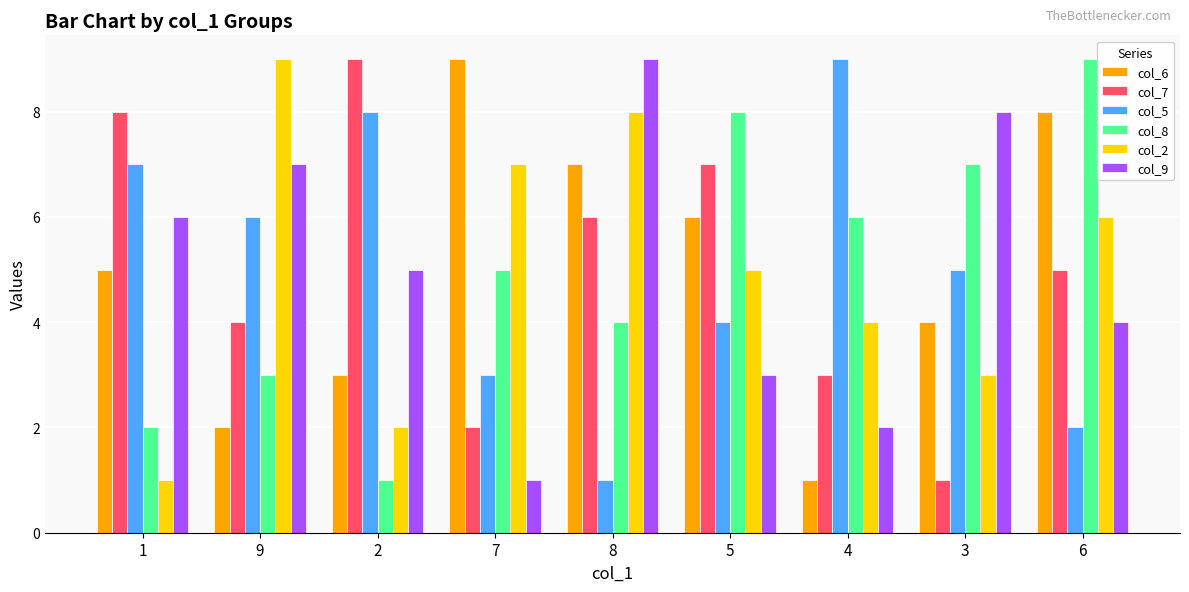

Is the value of col_8 at 3 greater than the value of col_6 at 7?

No